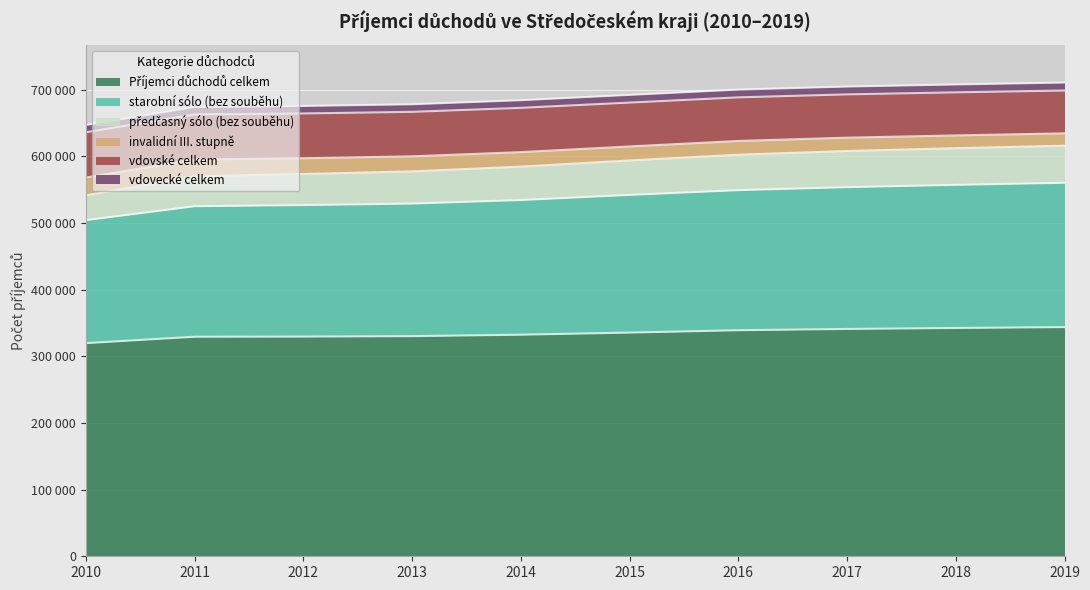

List the labels in order of starobní sólo (bez souběhu) value, smallest first.

2010, 2011, 2012, 2013, 2014, 2015, 2016, 2017, 2018, 2019